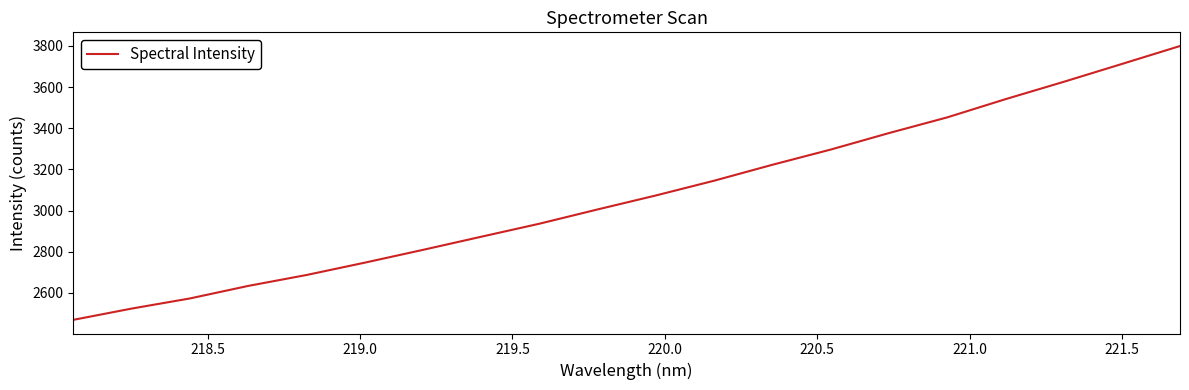

What is the greatest value displayed?

3799.5